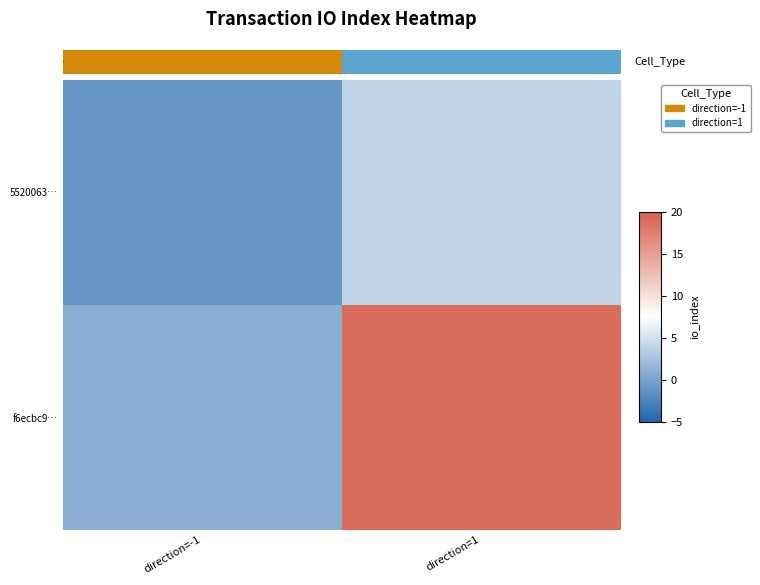

Rank the series by their maximum value, from highest to lowest.

f6ecbc9…, 5520063…